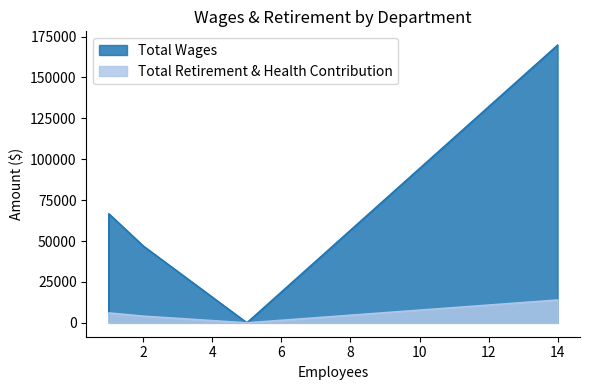

The Total Retirement & Health Contribution series shows -8153 at Teen Center. True or false?

False